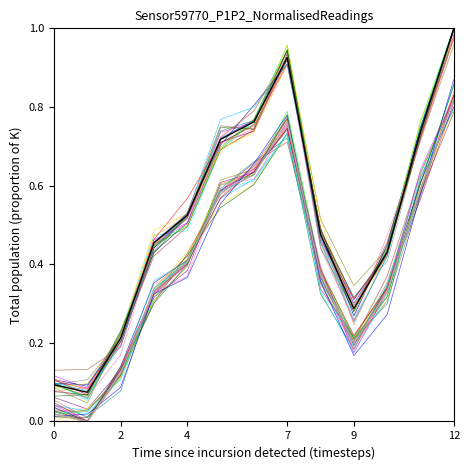

How many lines are shown in the chart?

42